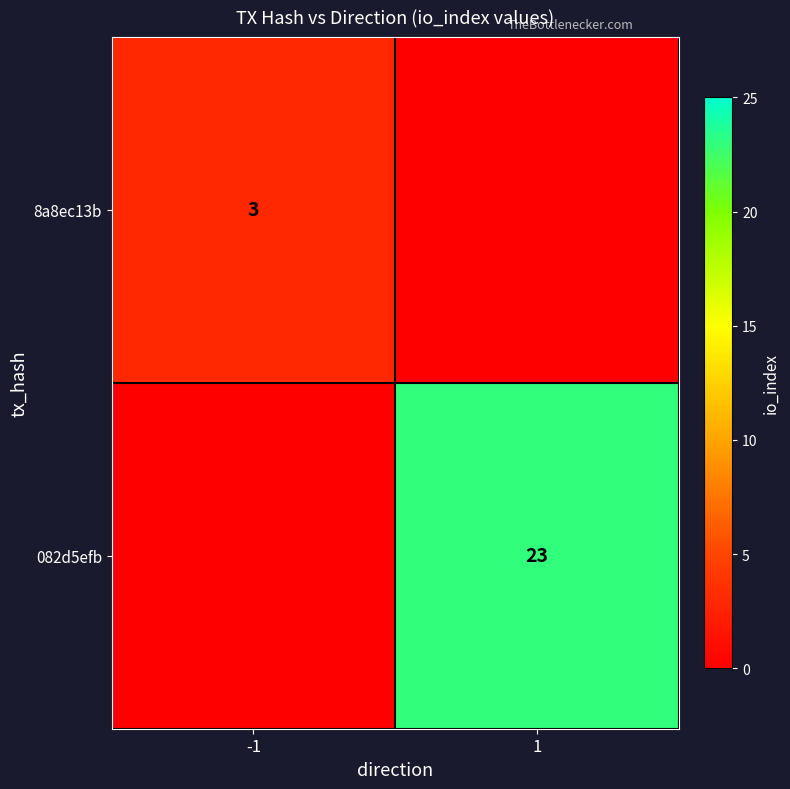

Is it true that 082d5efb equals 38 at 1?

False